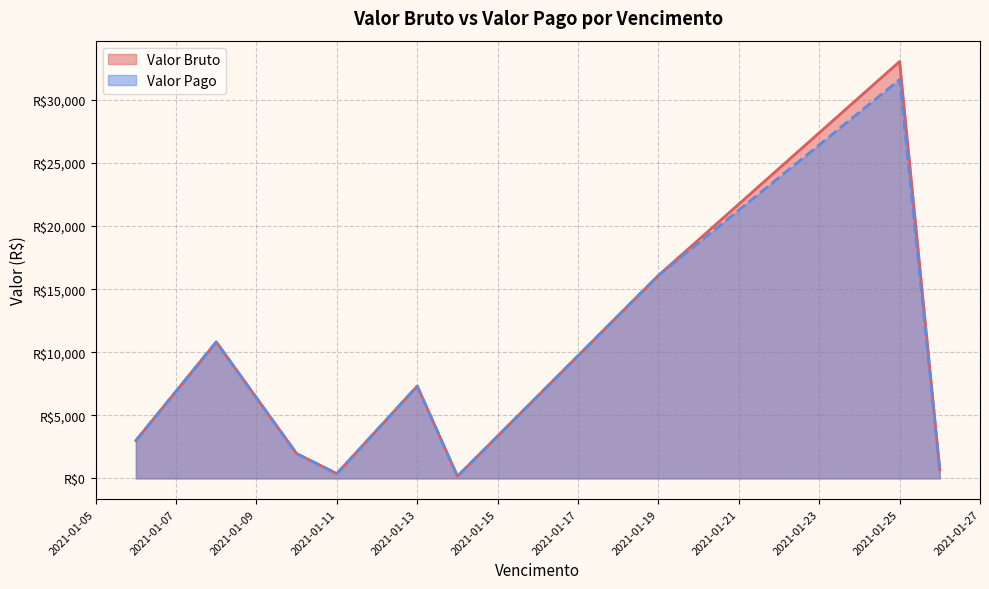

What are all the series names shown in the legend?

Valor Bruto, Valor Pago